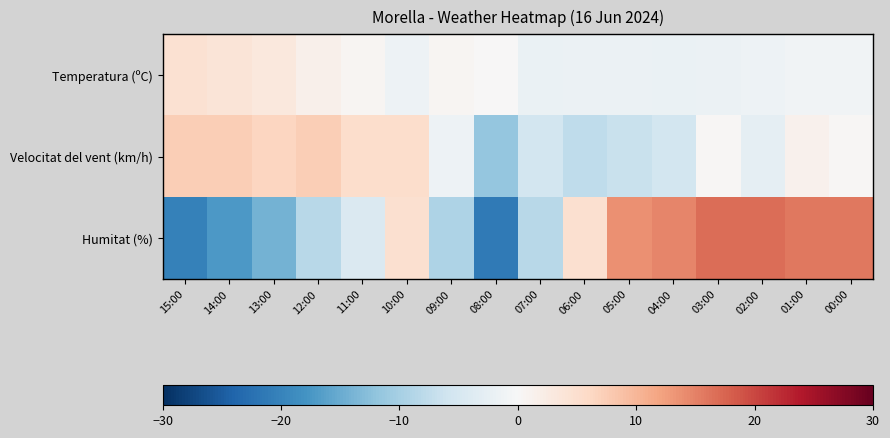

Reading left to right, what are all the values shown in this chart?

Temperatura (ºC): 15:00=4.6	14:00=3.8	13:00=3.1	12:00=1.5	11:00=0.5	10:00=-1.4	09:00=0.7	08:00=0.2	07:00=-1.9	06:00=-1.7	05:00=-1.7	04:00=-1.9	03:00=-1.8	02:00=-1.5	01:00=-1.1	00:00=-1.1
Velocitat del vent (km/h): 15:00=7.4	14:00=7.4	13:00=6.4	12:00=7.4	11:00=5.4	10:00=5.4	09:00=-1.6	08:00=-11.6	07:00=-5.6	06:00=-7.6	05:00=-6.6	04:00=-5.6	03:00=0.4	02:00=-2.6	01:00=1.4	00:00=0.4
Humitat (%): 15:00=-20.2	14:00=-17.2	13:00=-14.2	12:00=-8.2	11:00=-4.2	10:00=4.8	09:00=-9.2	08:00=-21.2	07:00=-8.2	06:00=4.8	05:00=13.8	04:00=14.8	03:00=16.8	02:00=16.8	01:00=15.8	00:00=15.8